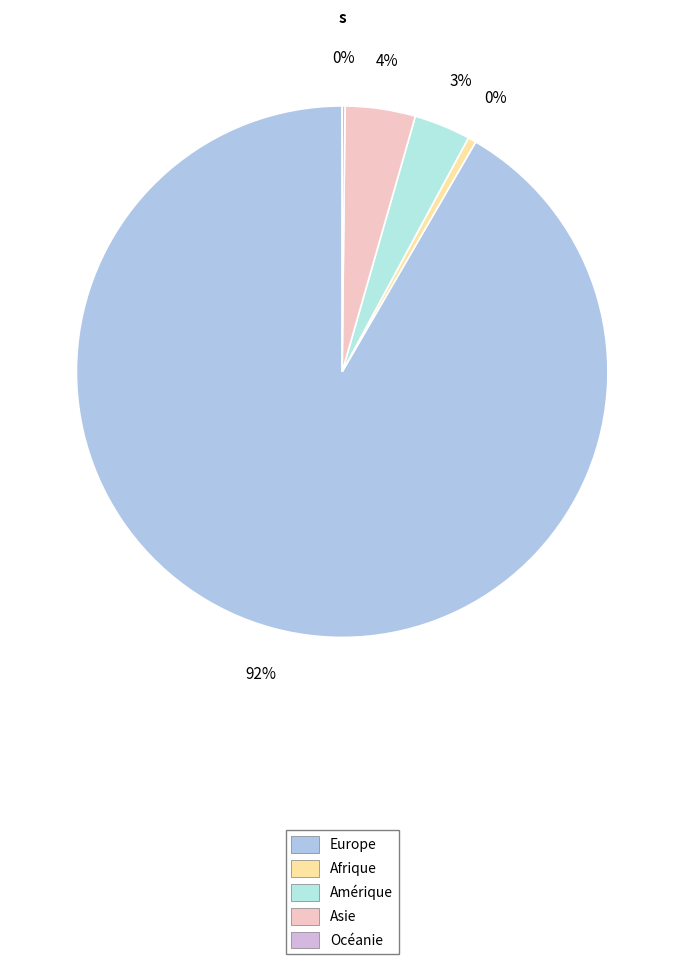

How many slices are in this pie chart?

5